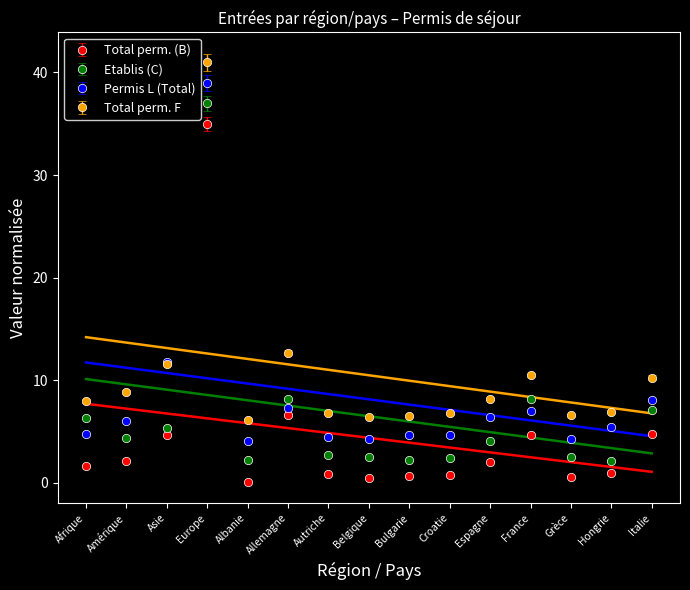

What is the sum of all Total perm. (B) values?

65.8